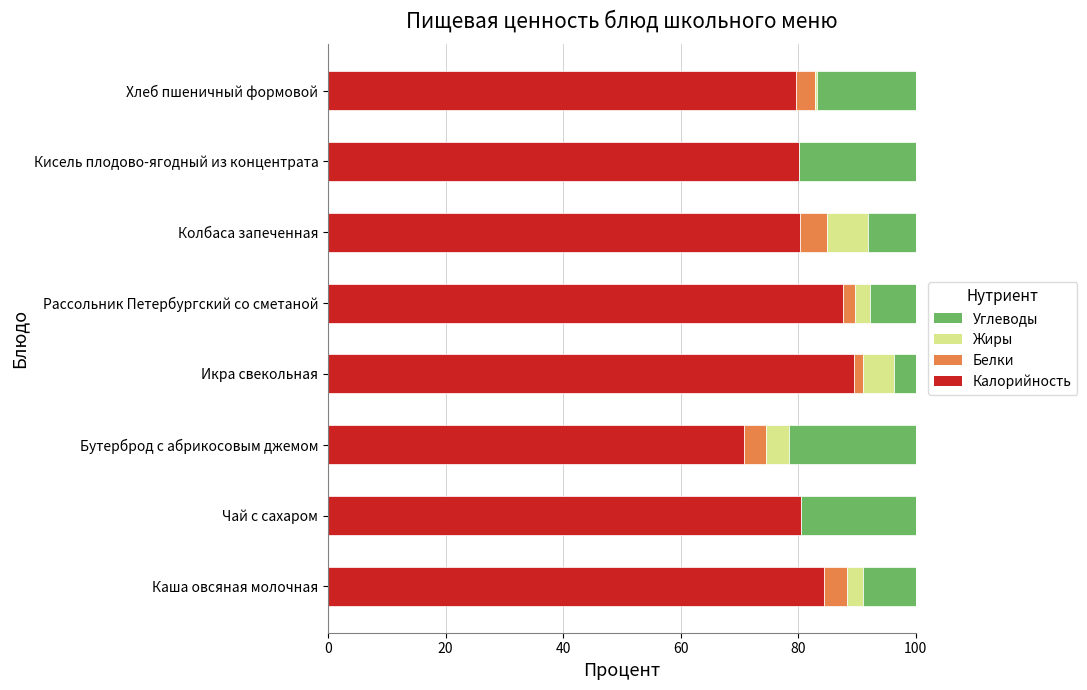

What is the approximate value of Калорийность at Чай с сахаром?

80.5